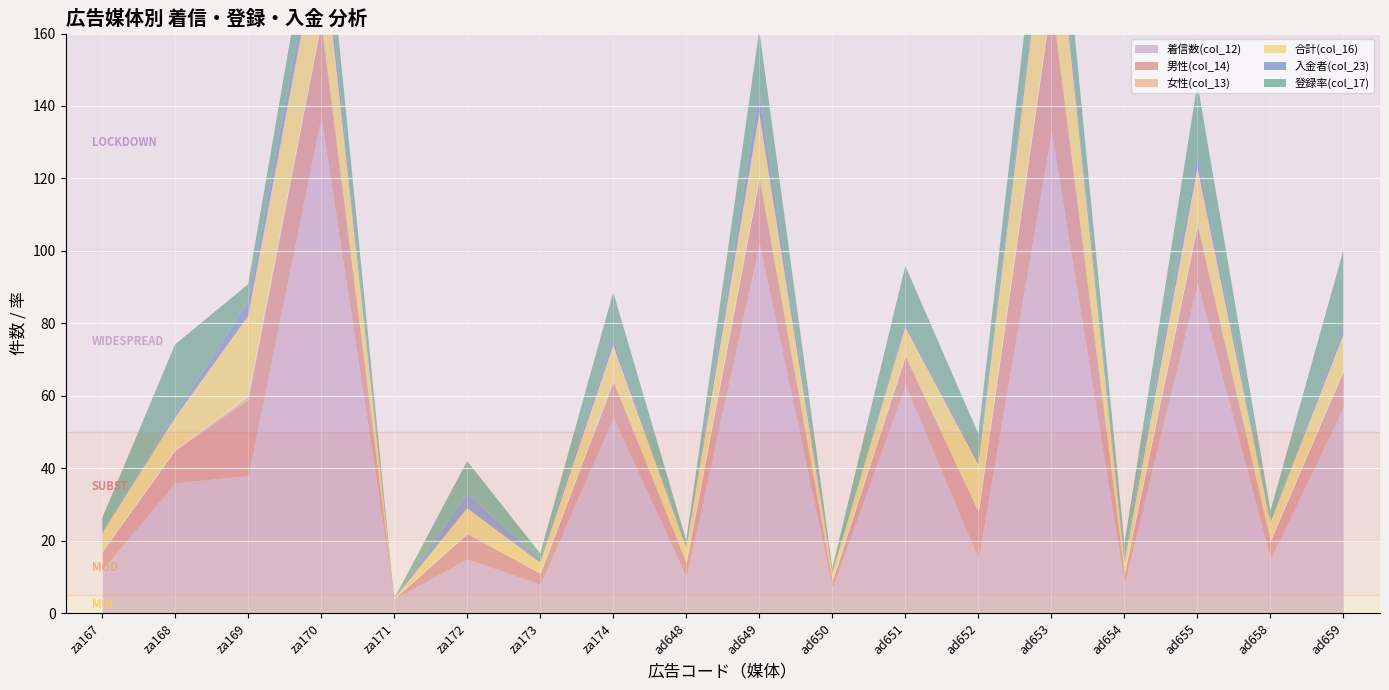

What is the approximate value of 男性(col_14) at ad655?

16.0